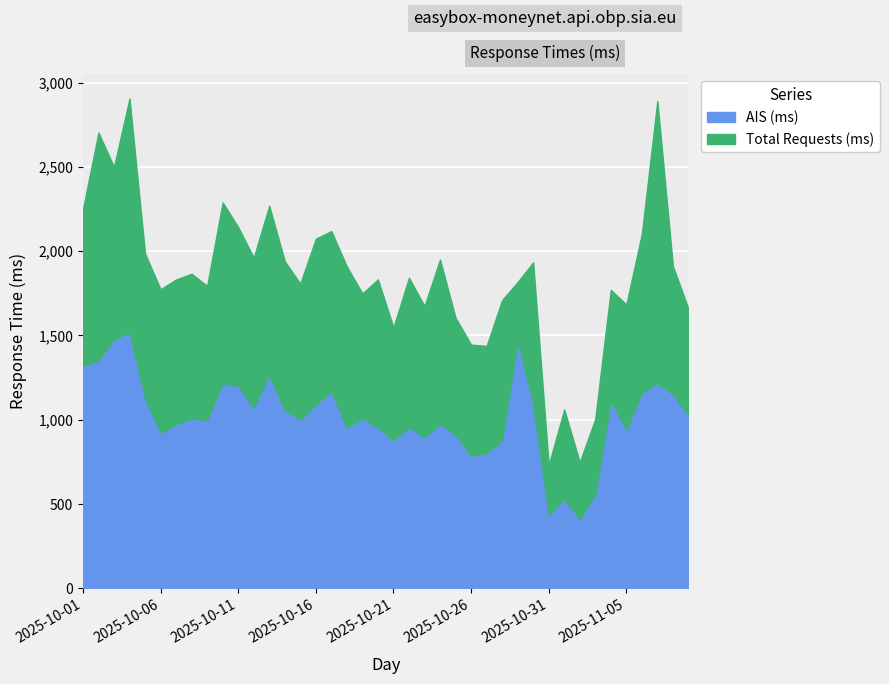

What are all the series names shown in the legend?

AIS (ms), Total Requests (ms)